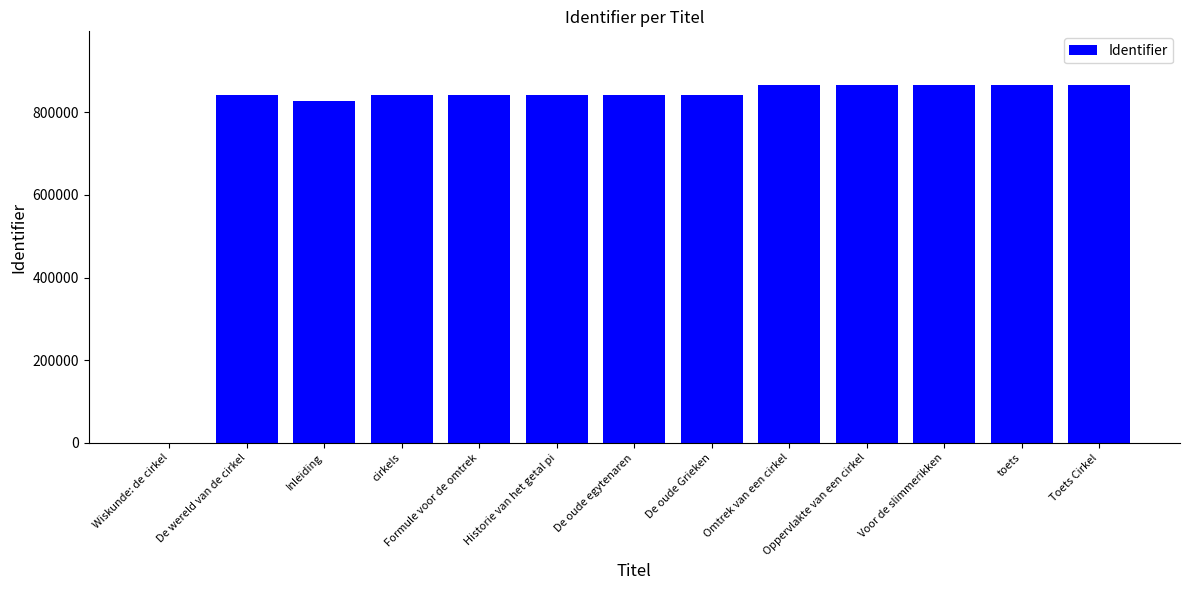

Which has a higher value, Inleiding or De wereld van de cirkel?

De wereld van de cirkel